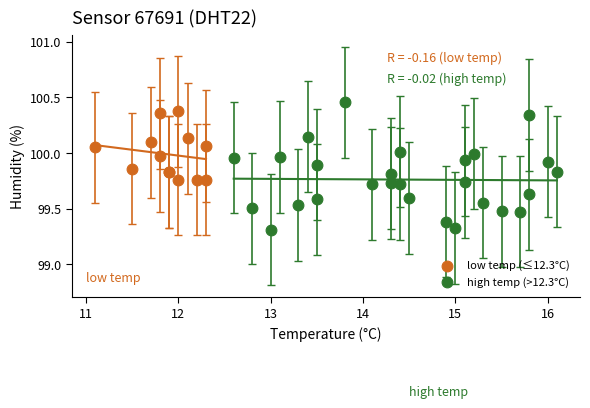

Which series contains the highest Y value?

high temp (>12.3°C)